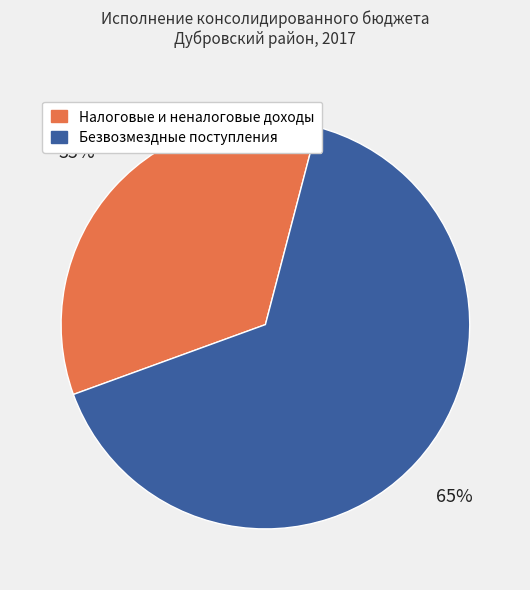

To the nearest percent, what percentage of the pie is Безвозмездные поступления?

65%